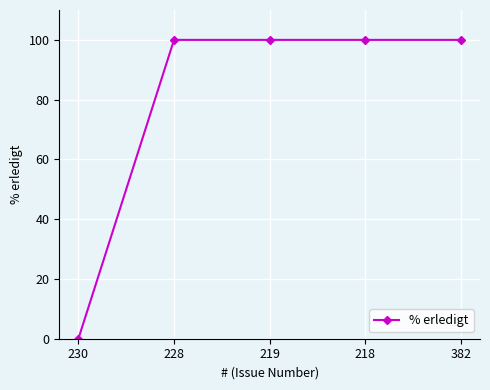

The chart shows a value of 21 at 218. True or false?

False